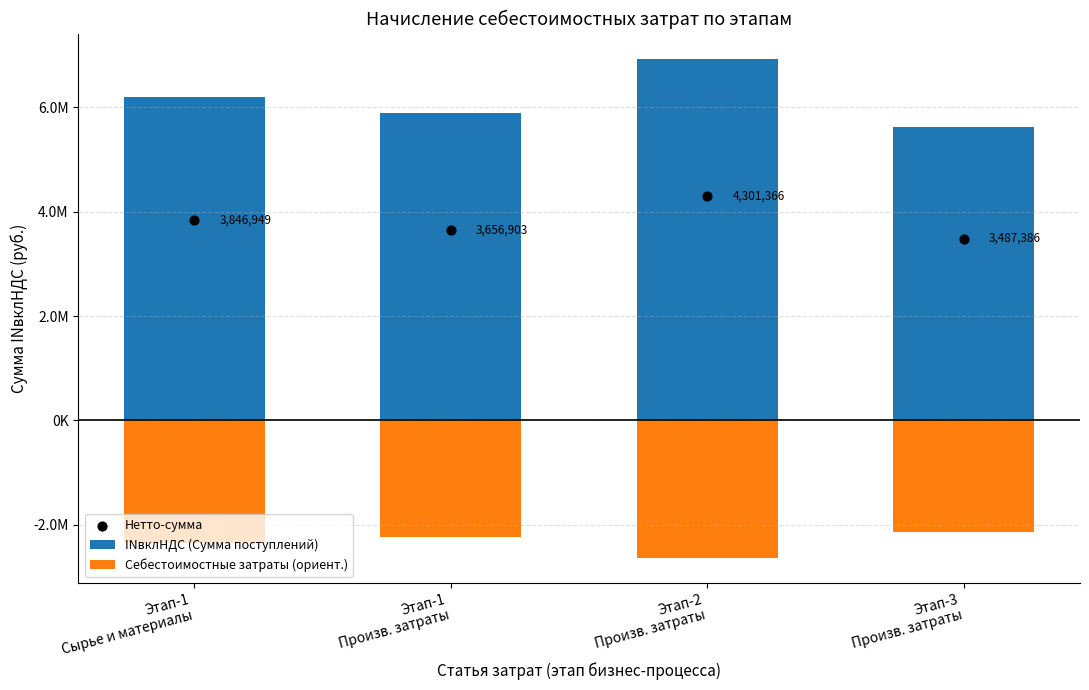

Which series has the largest total across all categories?

INвклНДС (Сумма поступлений)